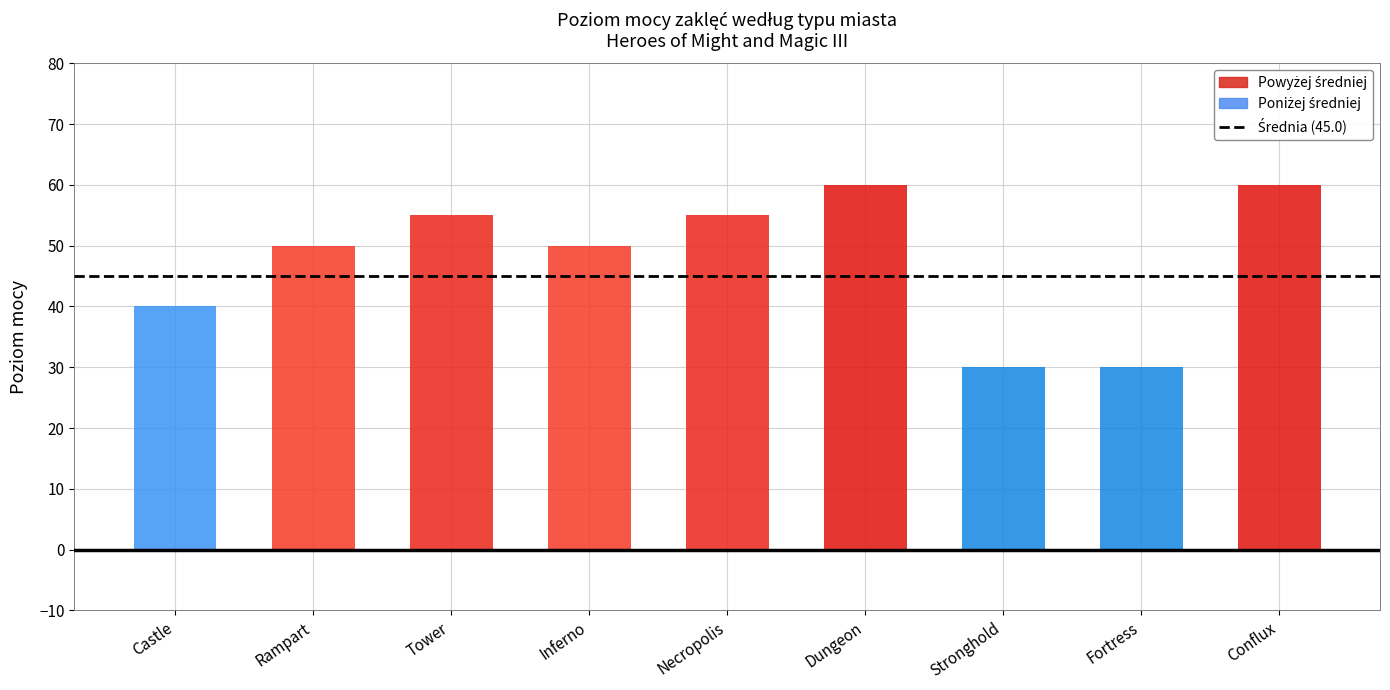

Reading right to left, transcribe all the data shown in this chart.

60	30	30	60	55	50	55	50	40